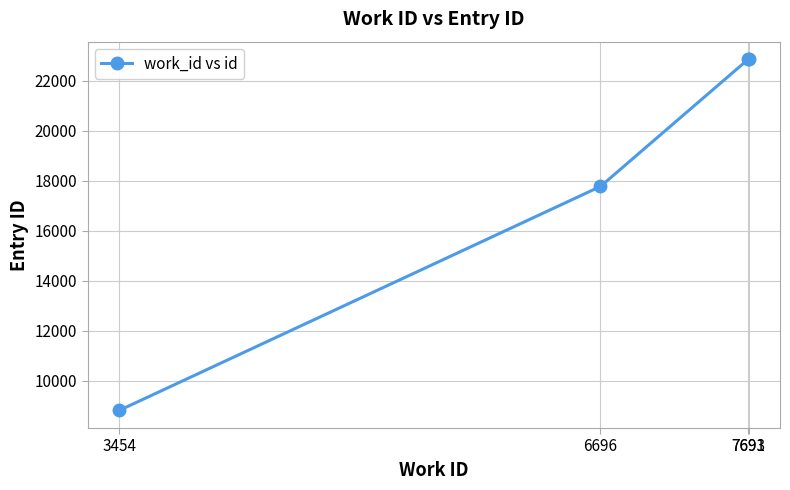

What is the value of the 4th point from the left?

22870